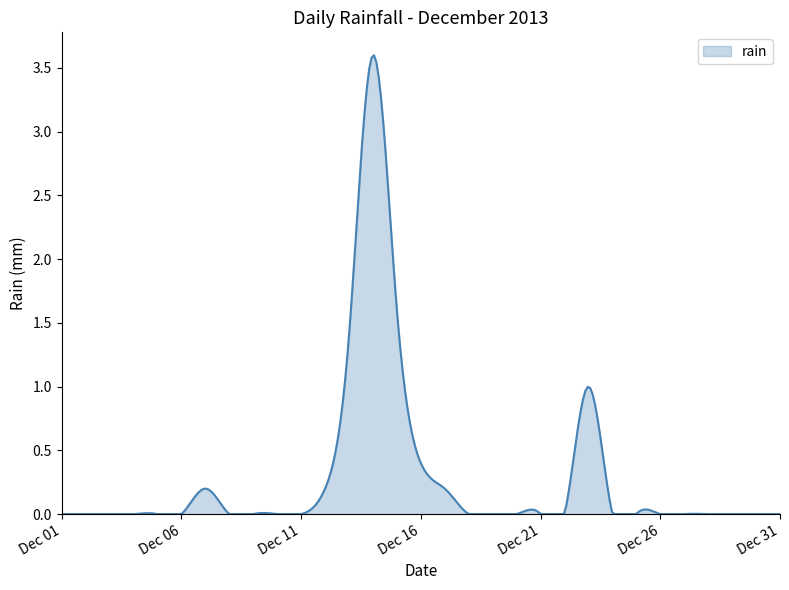

What is the greatest value displayed?

3.6